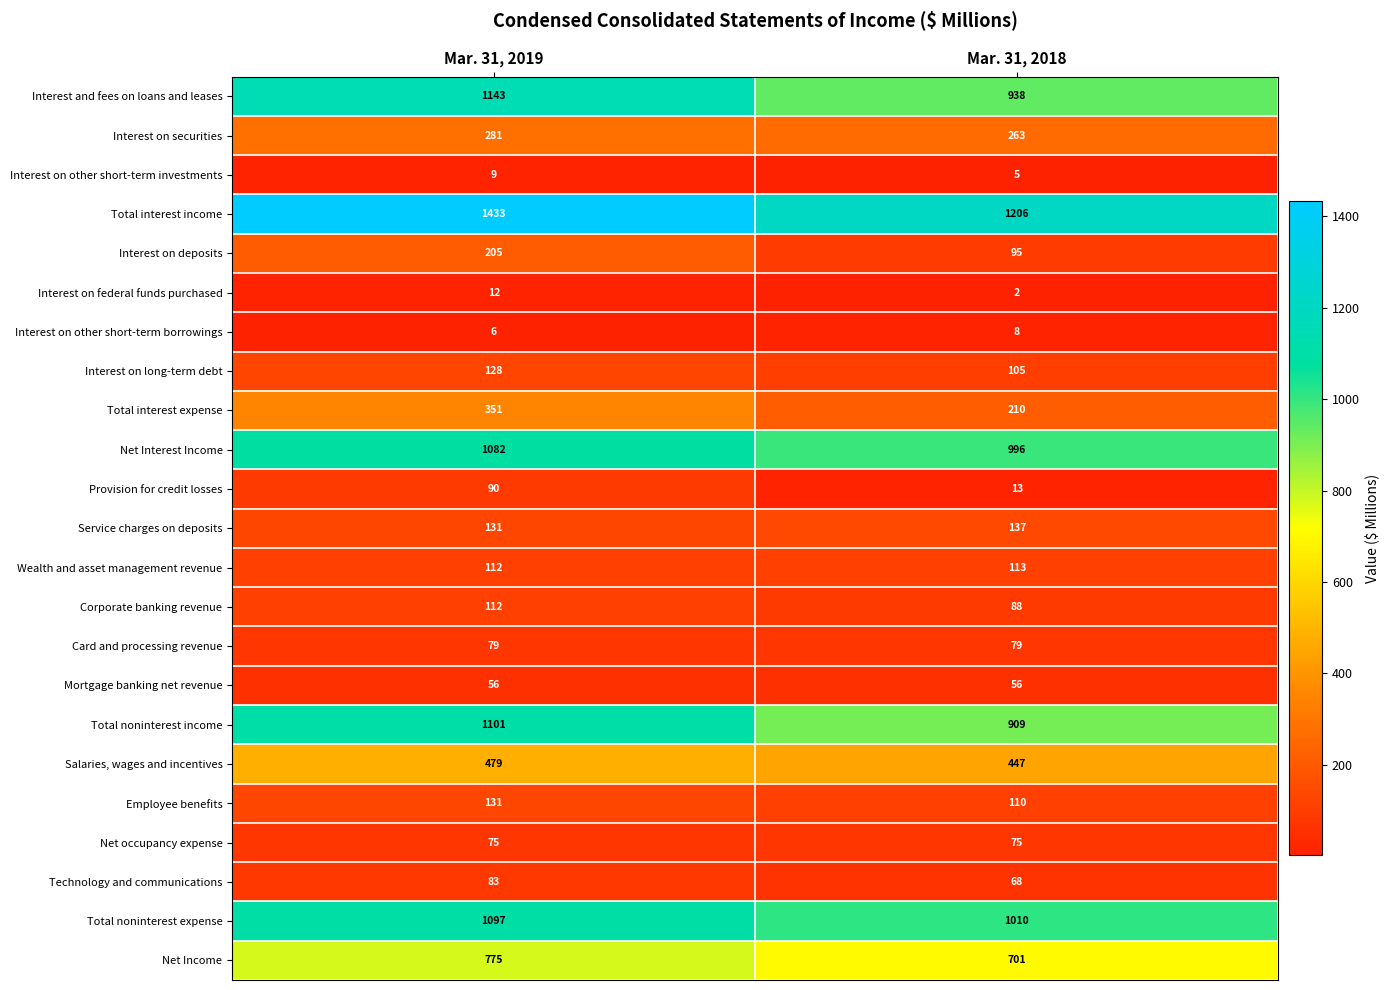

The value of Total interest income at Mar. 31, 2019 is 684. True or false?

False